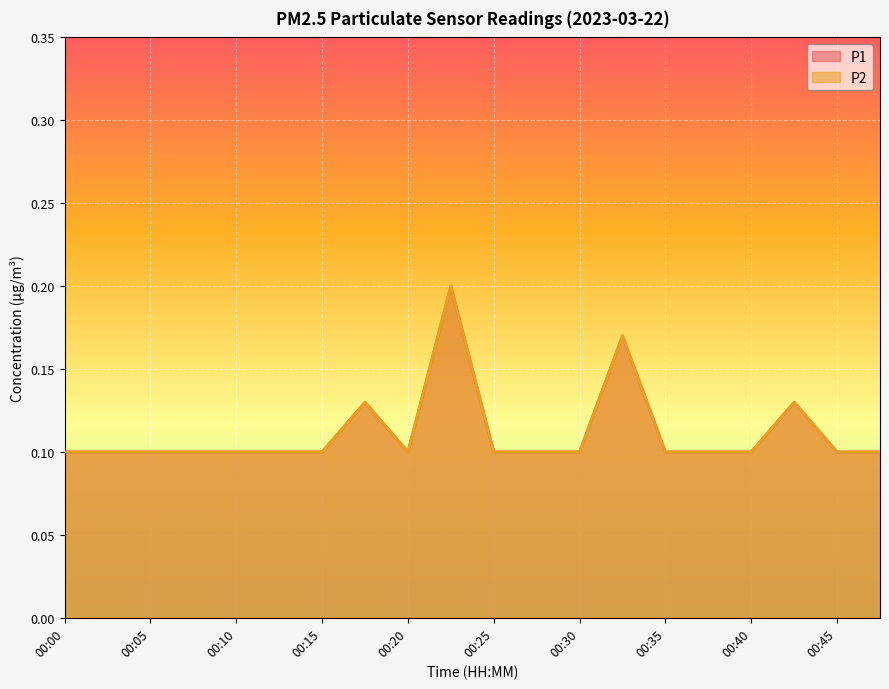

Where is the first local maximum for P1?

00:17